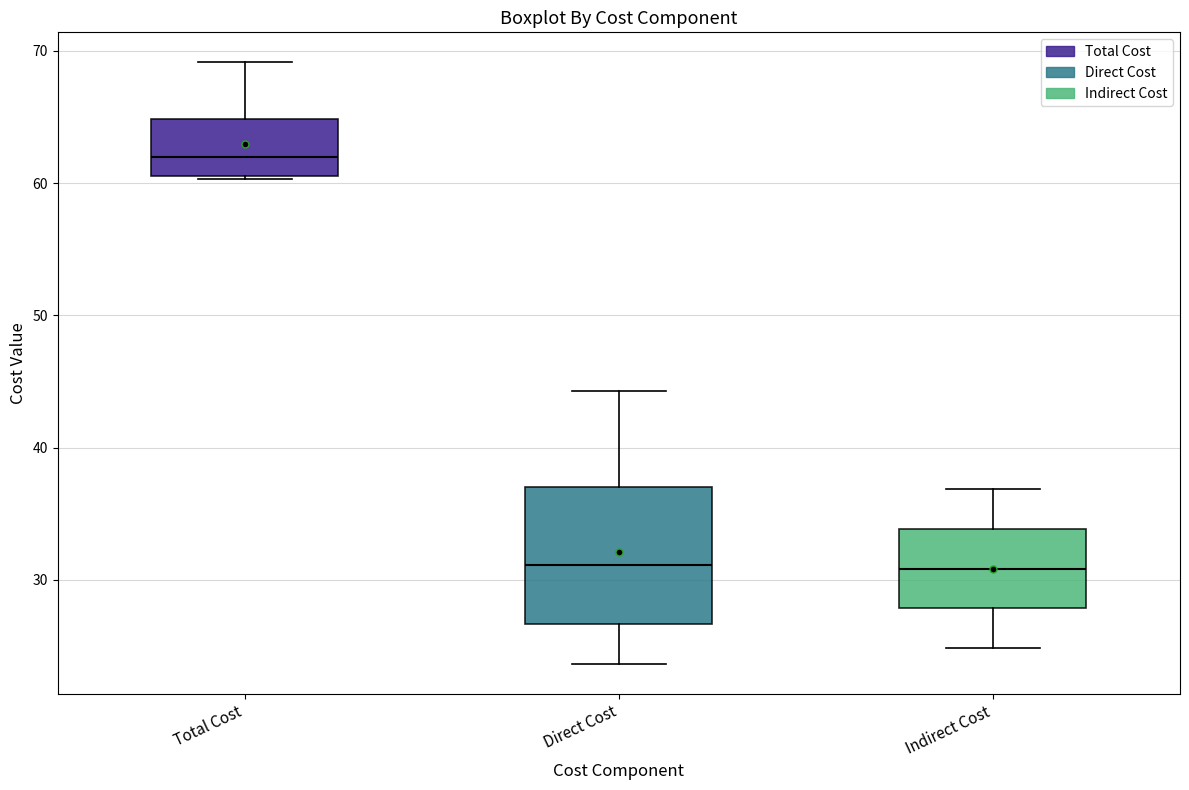

Reading left to right, transcribe this box plot: for each box, give where its median line is, the range the box spans, and where its two whiskers end, as read against the y-axis. The values are not printed on the chart, so give them approximately, as read against the axis.

Total Cost: median 62, box 61 to 65, whiskers 60 to 69
Direct Cost: median 31, box 27 to 37, whiskers 24 to 44
Indirect Cost: median 31, box 28 to 34, whiskers 25 to 37